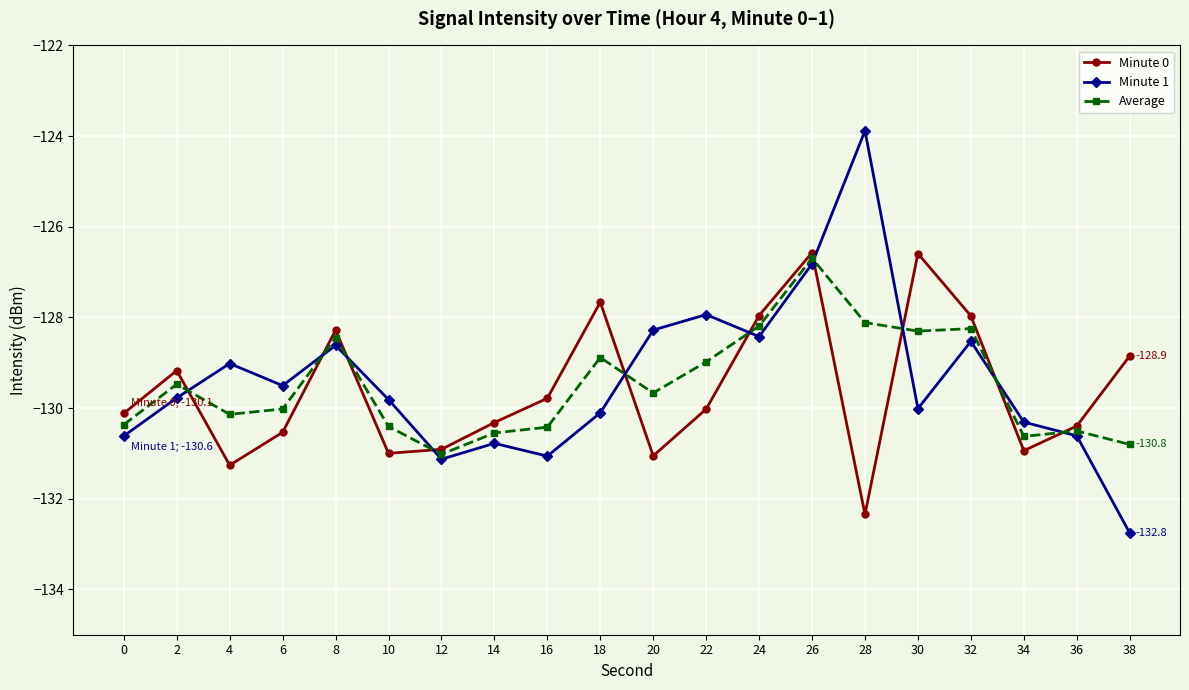

Is the value of Minute 0 at 0 greater than the value of Average at 26?

No